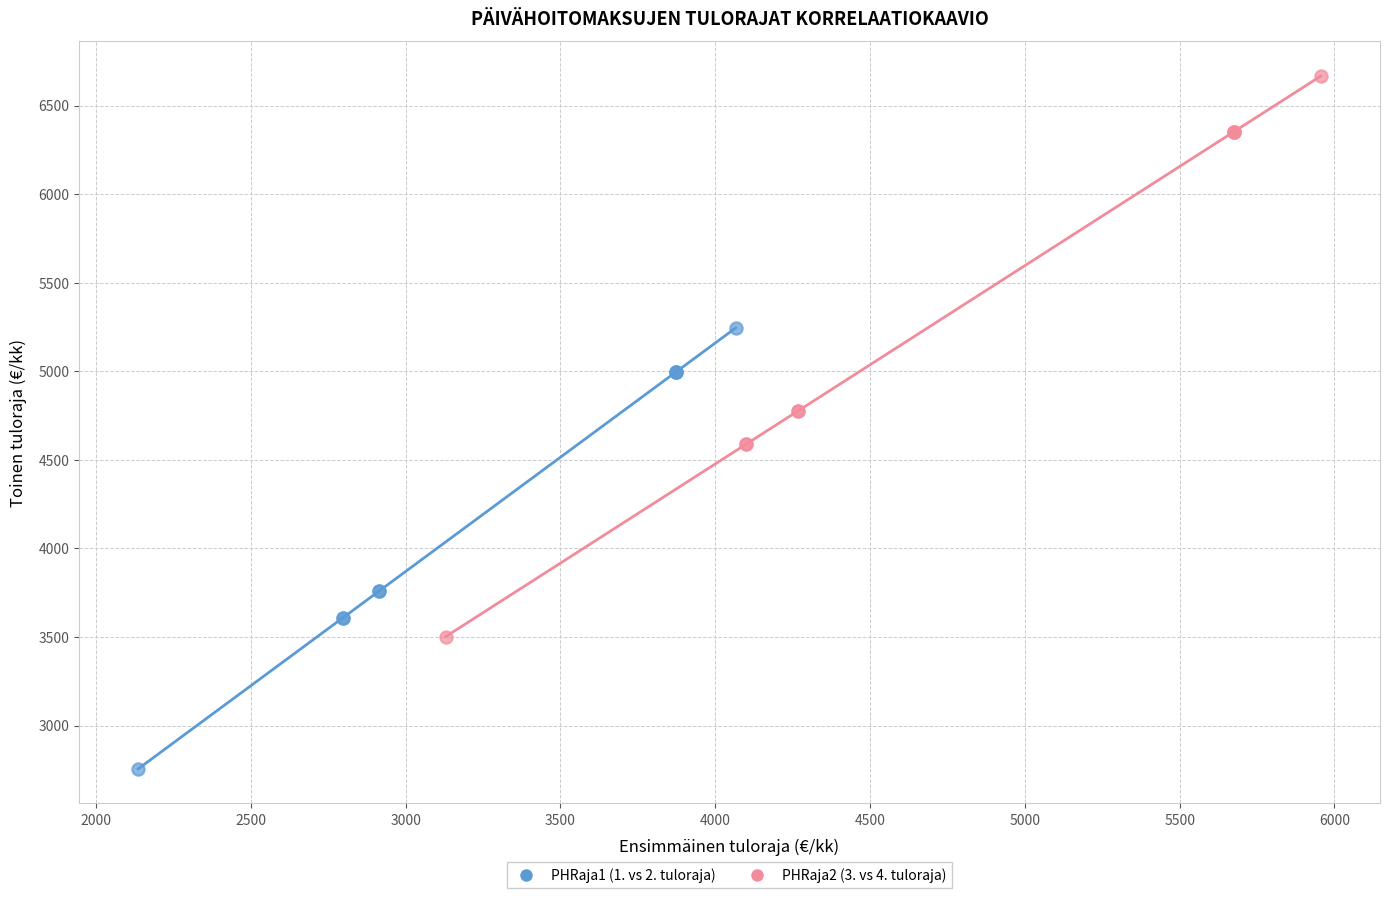

Which series has the largest Y range (max minus min)?

PHRaja2 (3. vs 4. tuloraja)